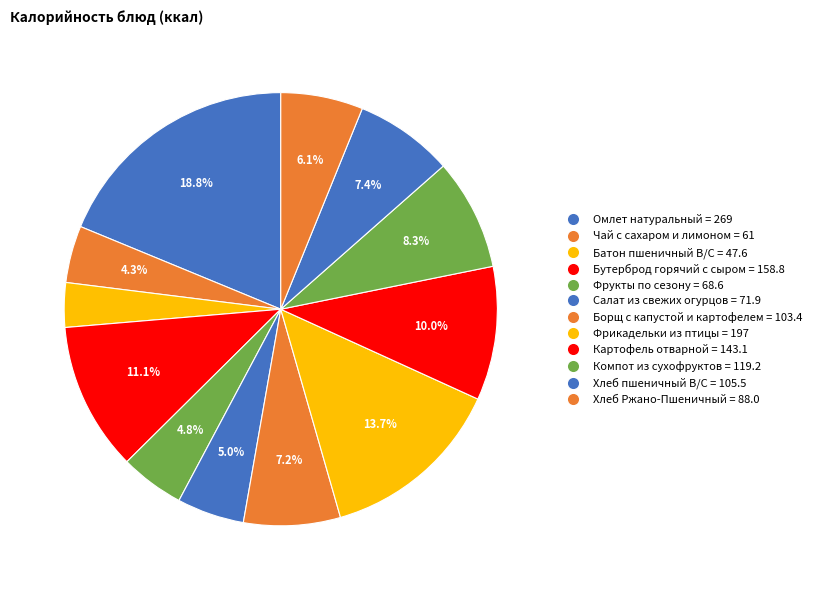

Which has a higher value, Чай с сахаром и лимоном or Омлет натуральный?

Омлет натуральный